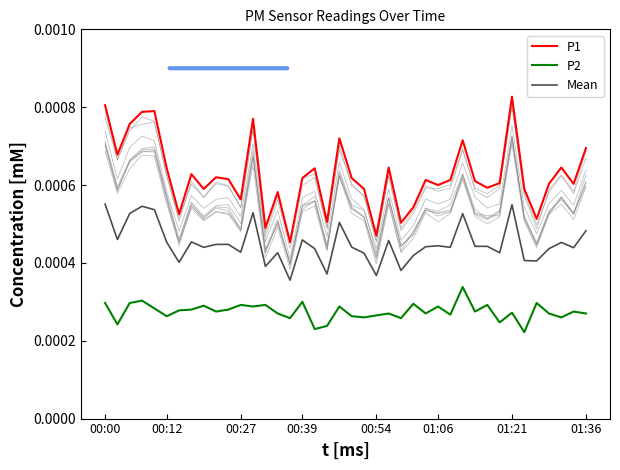

True or false: Mean and P2 intersect in this chart.

False